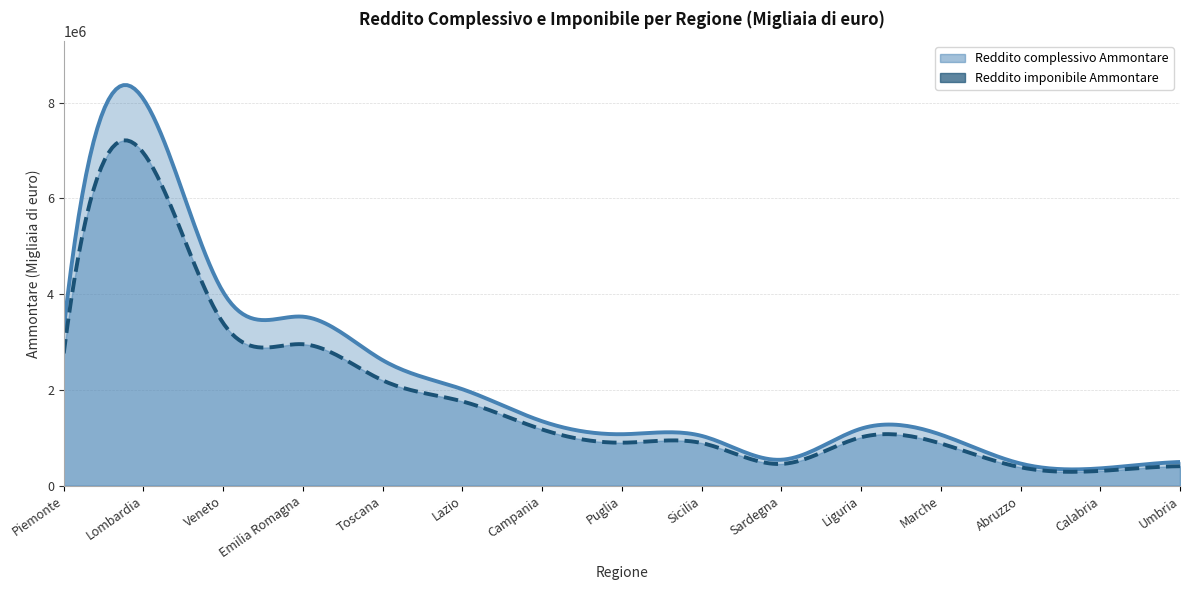

What are all the series names shown in the legend?

Reddito complessivo Ammontare, Reddito imponibile Ammontare